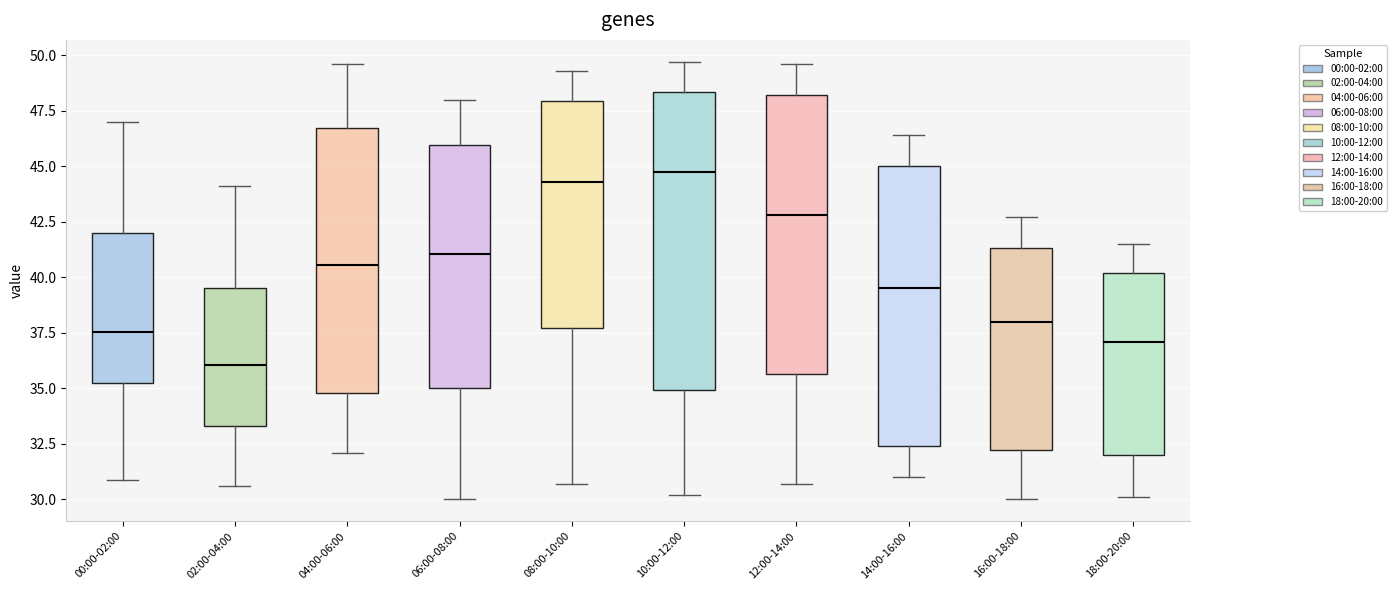

Which box has the lowest median line?

02:00-04:00